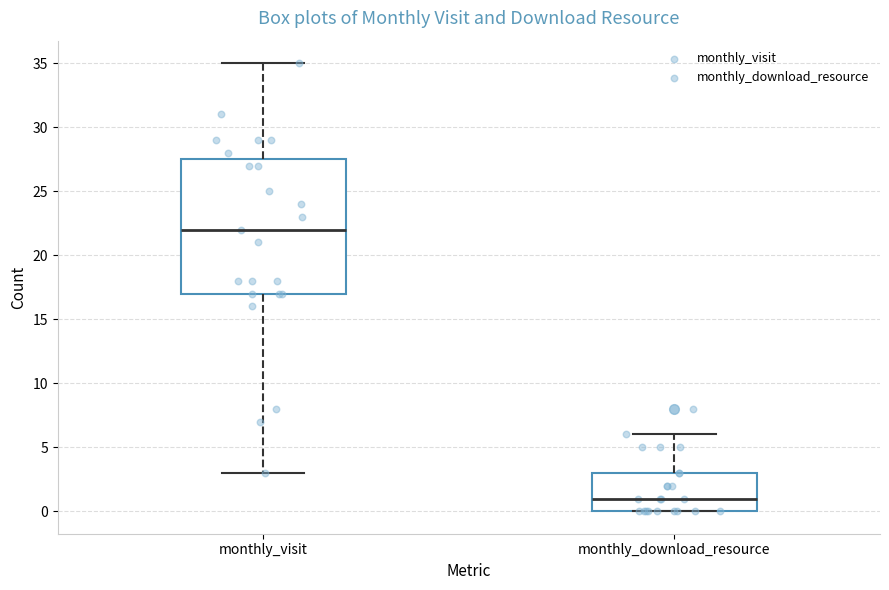

Where is the lower edge of the box for monthly_download_resource on the y-axis? The values are not printed on the chart, so give them approximately, as read against the axis.

0.0